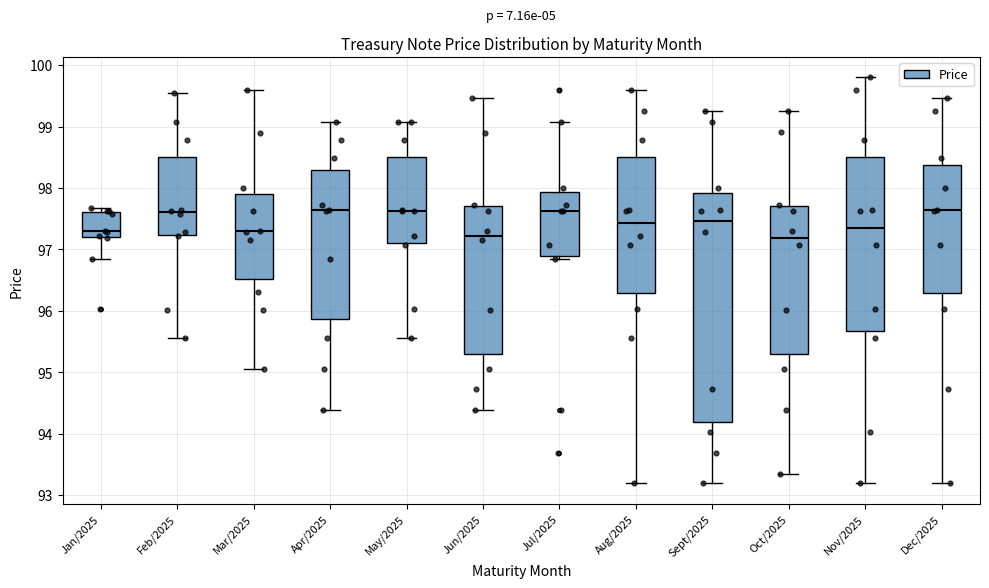

Where does the upper whisker of the box for Aug/2025 end on the y-axis? The values are not printed on the chart, so give them approximately, as read against the axis.

99.6